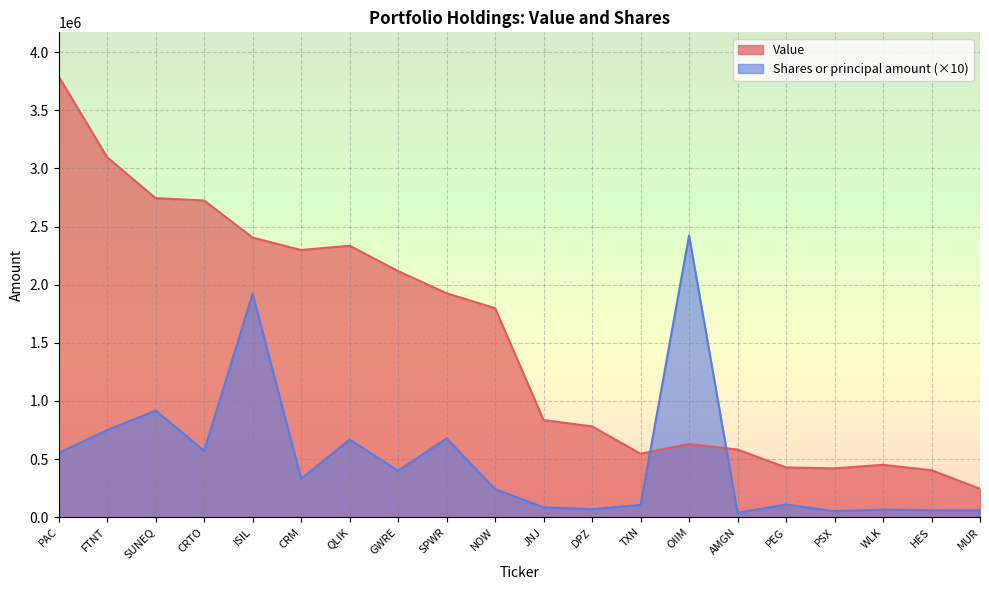

The Value series shows 1511476 at PAC. True or false?

False